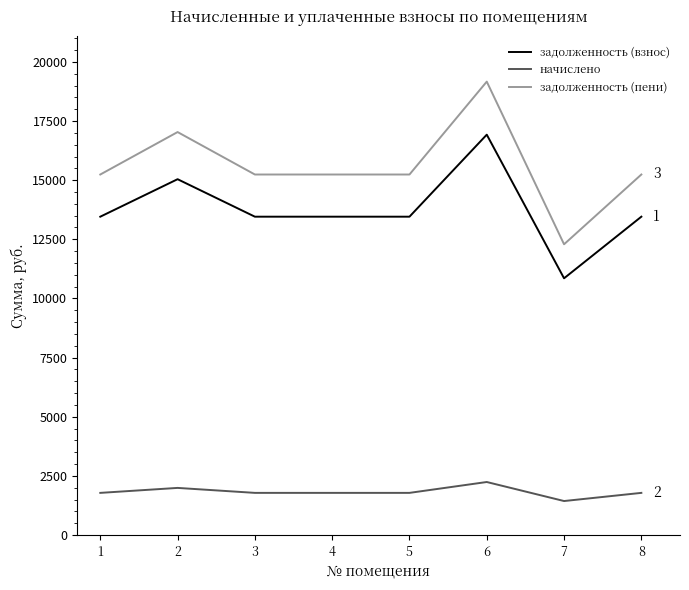

What is the greatest value displayed?

19165.0